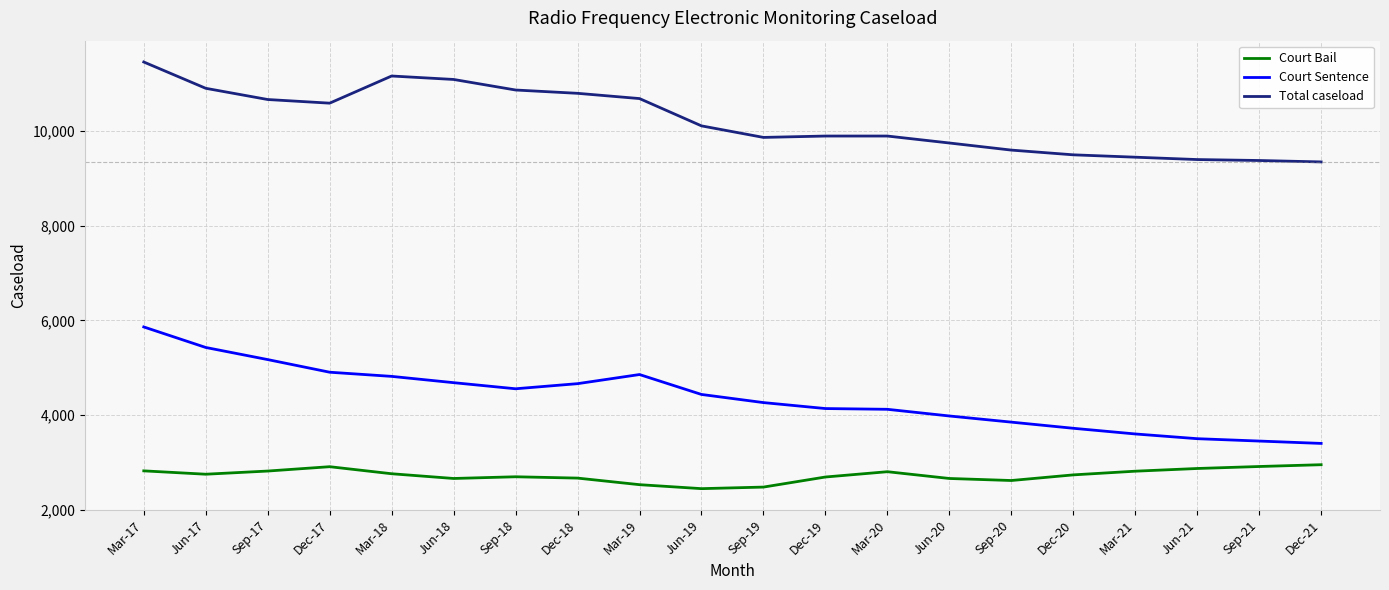

List the series in order of their overall mean, highest first.

Total caseload, Court Sentence, Court Bail